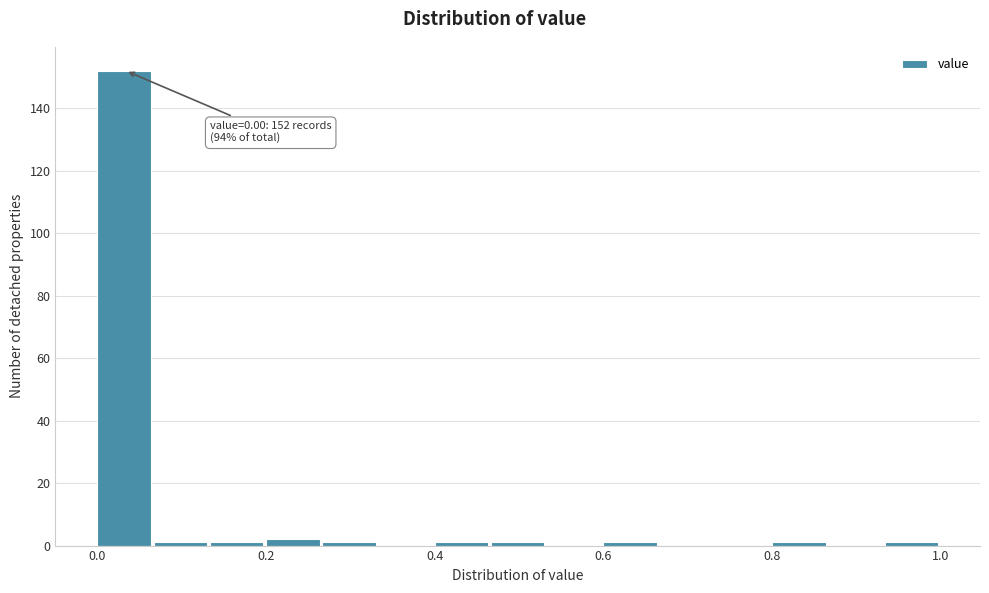

Around what value on the x-axis is the tallest bar? Give the approximate position of its centre, as read against the axis.

0.04